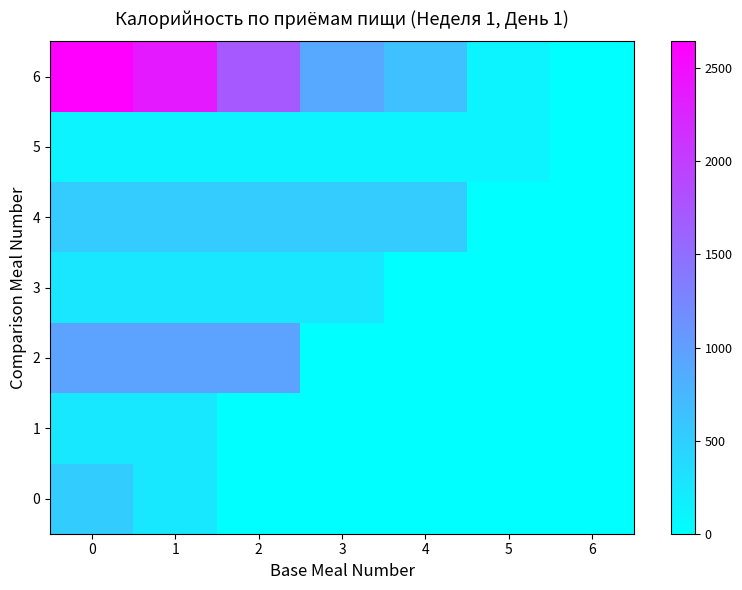

Reading left to right, list all the values displayed in this chart.

0: 0=527	1=244	2=0	3=0	4=0	5=0	6=0
1: 0=244	1=244	2=0	3=0	4=0	5=0	6=0
2: 0=949	1=949	2=949	3=0	4=0	5=0	6=0
3: 0=266	1=266	2=266	3=266	4=0	5=0	6=0
4: 0=539	1=539	2=539	3=539	4=539	5=0	6=0
5: 0=119	1=119	2=119	3=119	4=119	5=119	6=0
6: 0=2644	1=2371	2=1714	3=905	4=658	5=119	6=0